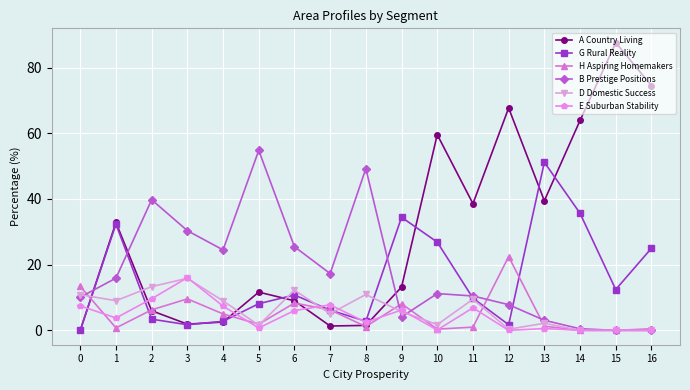

The G Rural Reality series shows 2.8 at 4. True or false?

True